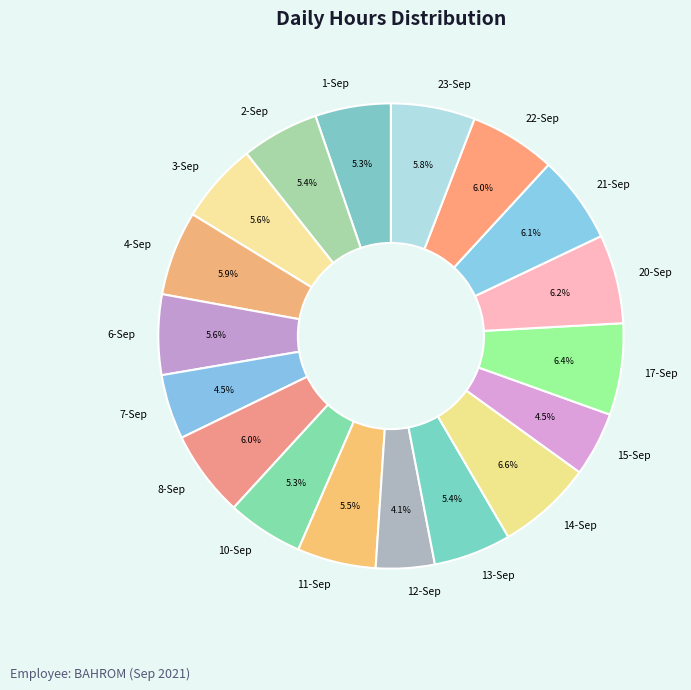

To the nearest percent, what is the difference between the 17-Sep and 11-Sep slice percentages?

1%